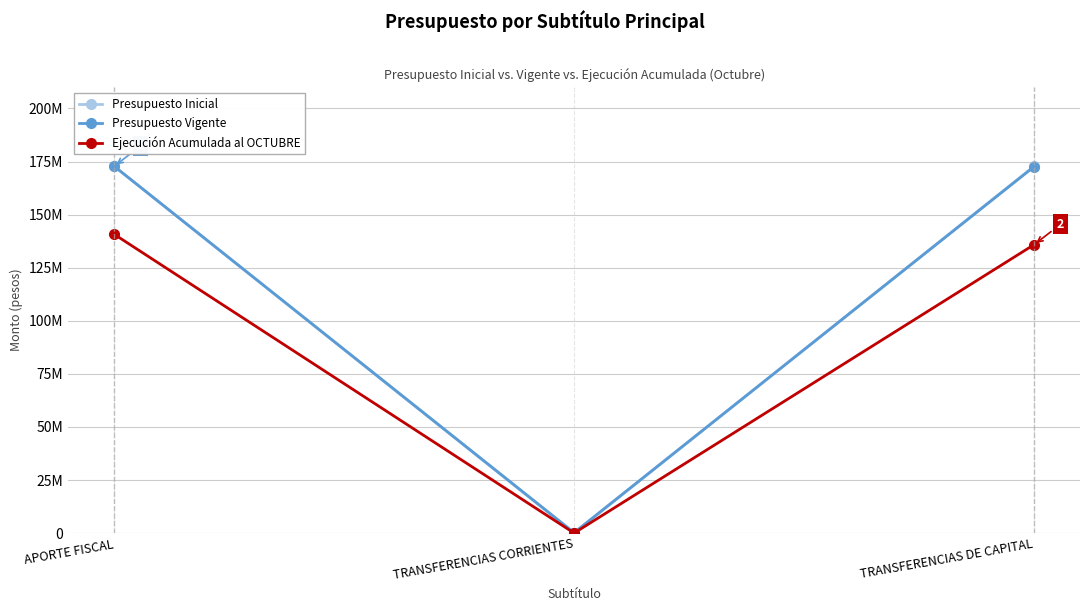

What value does the Ejecución Acumulada al OCTUBRE series have at TRANSFERENCIAS CORRIENTES, to the nearest 100?

6000